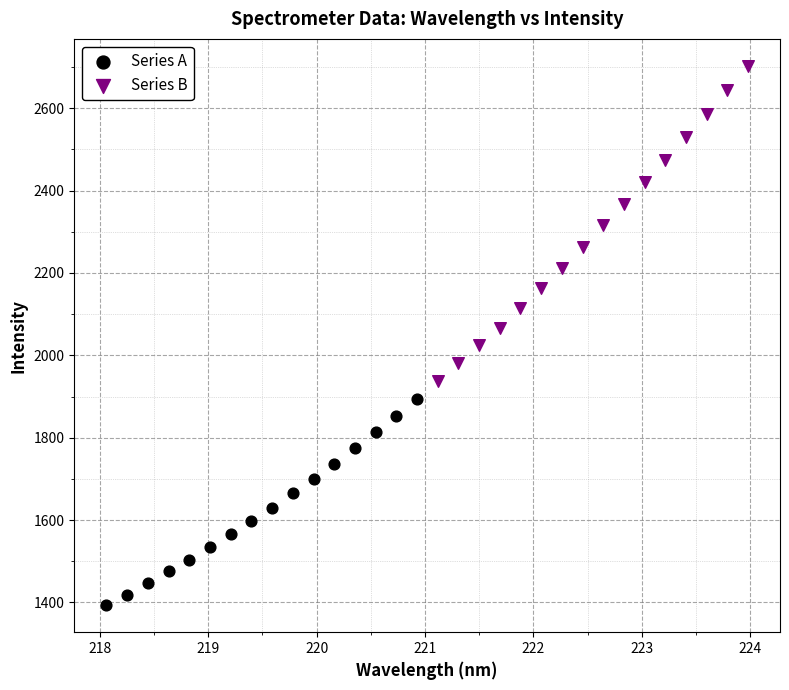

What are all the series names shown in the legend?

Series A, Series B